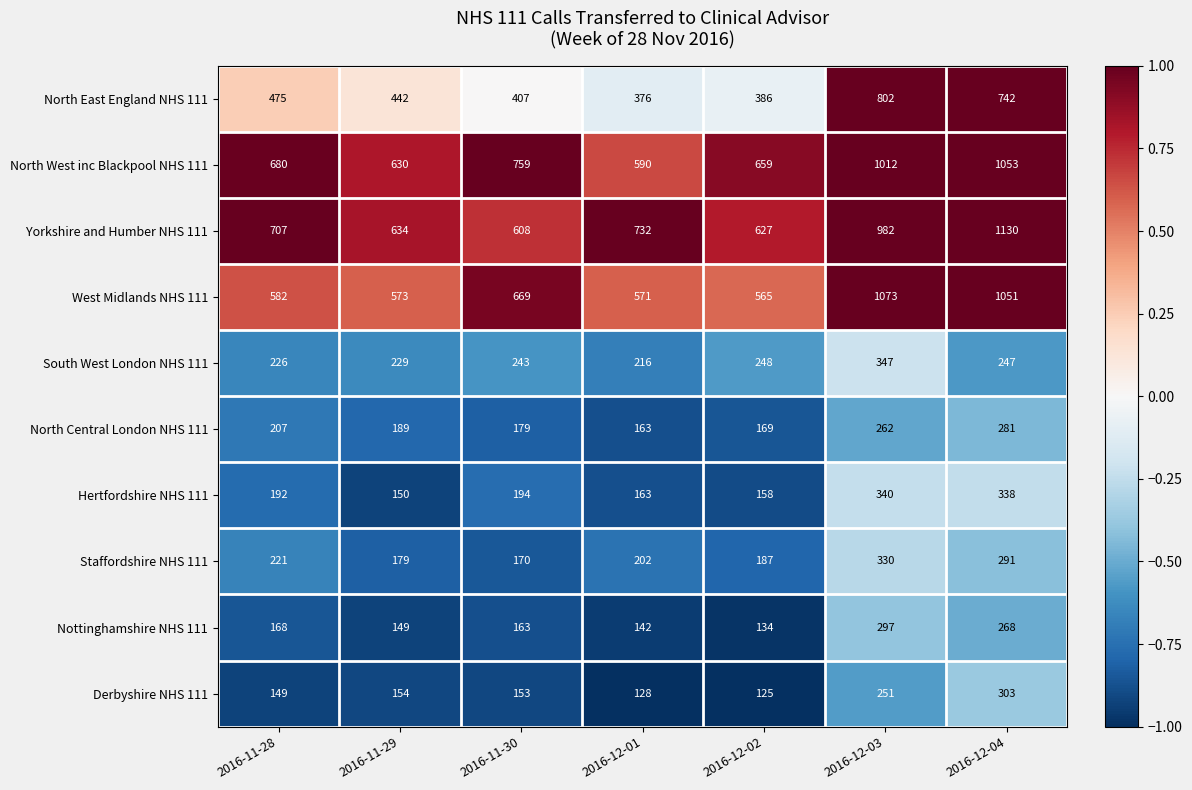

The value of Derbyshire NHS 111 at 2016-12-01 is 128. True or false?

True